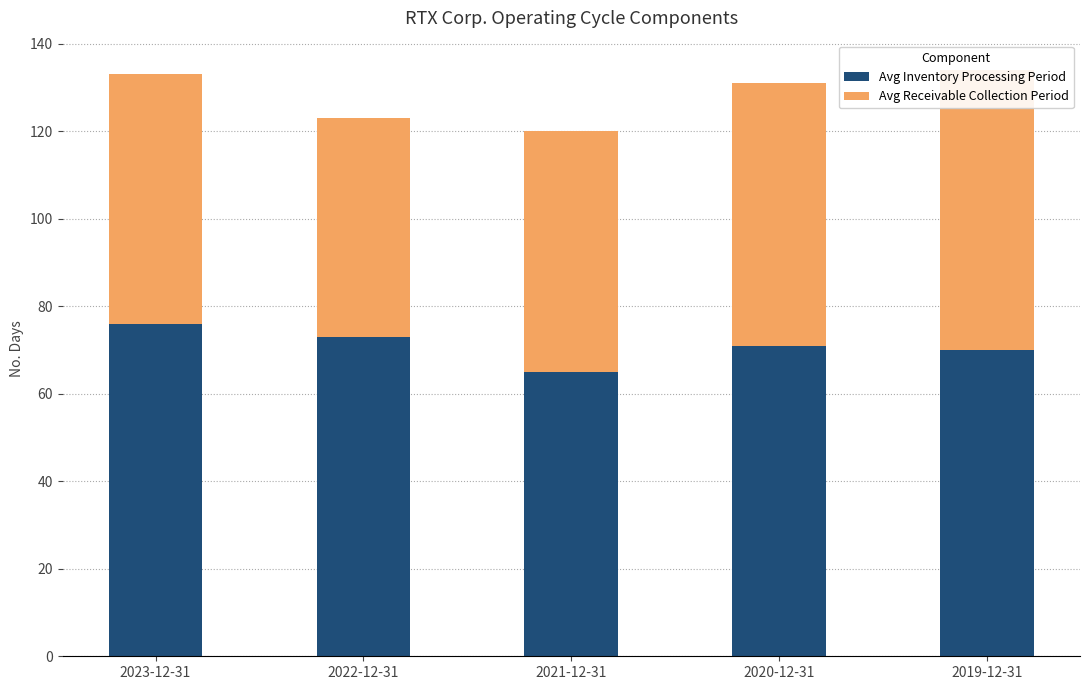

Which series has the largest total across all categories?

Avg Inventory Processing Period